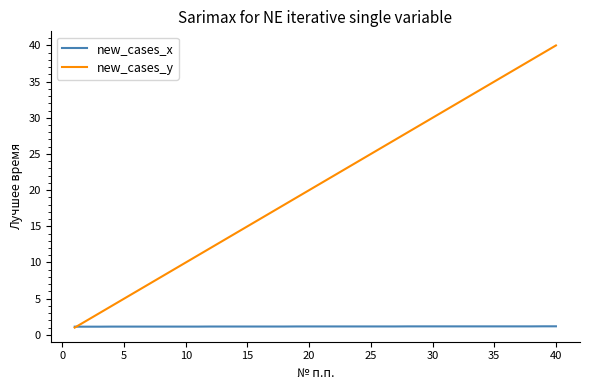

Which series has the largest range (max minus min)?

new_cases_y